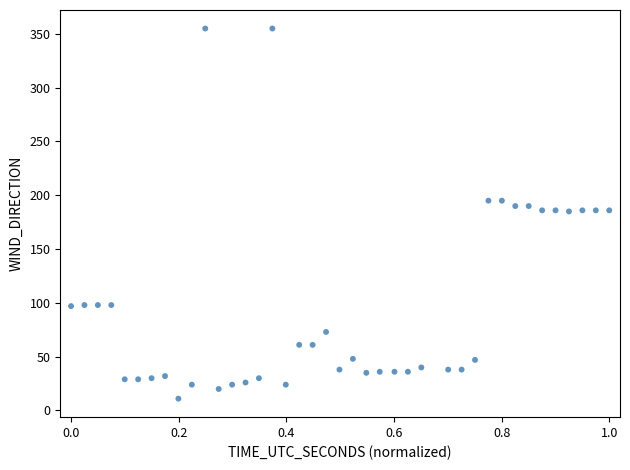

What is the range of Y values (max minus min)?

344